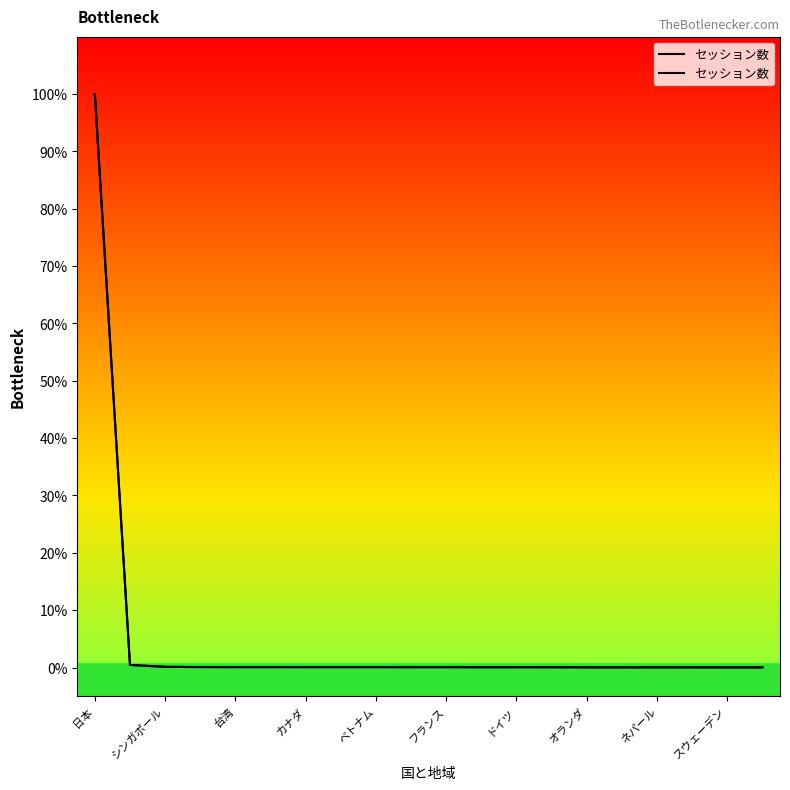

What is the change in value from 日本 to 13?

-100.0